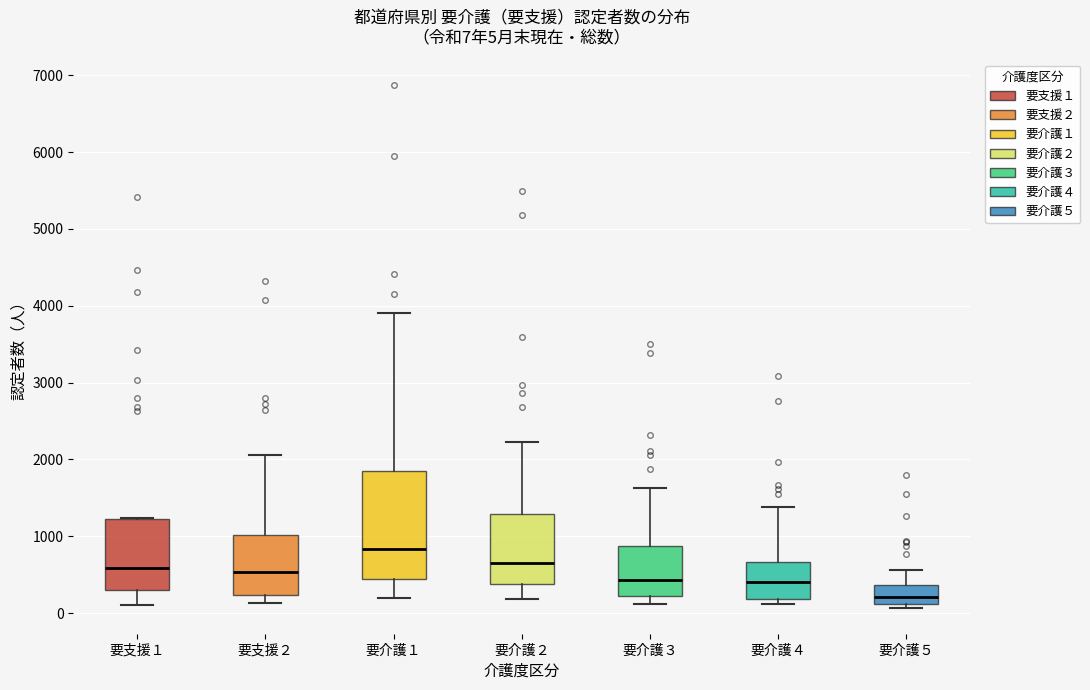

Which box is the tallest, from its lower edge to its upper edge?

要介護１